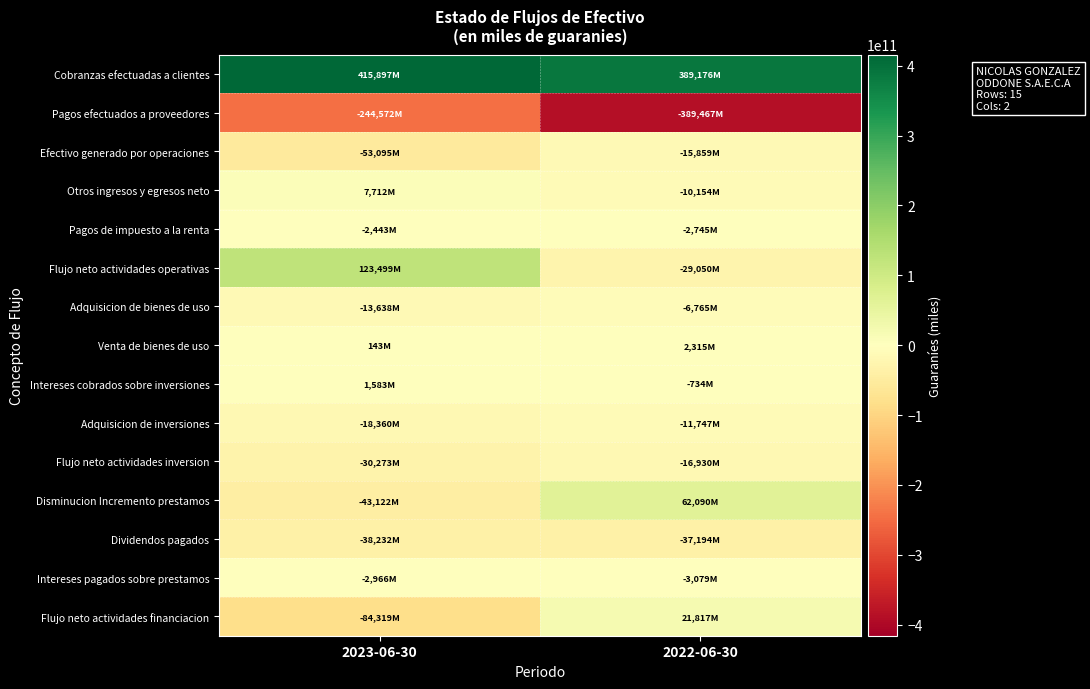

At how many categories does at least one series exceed 296249434954?

2